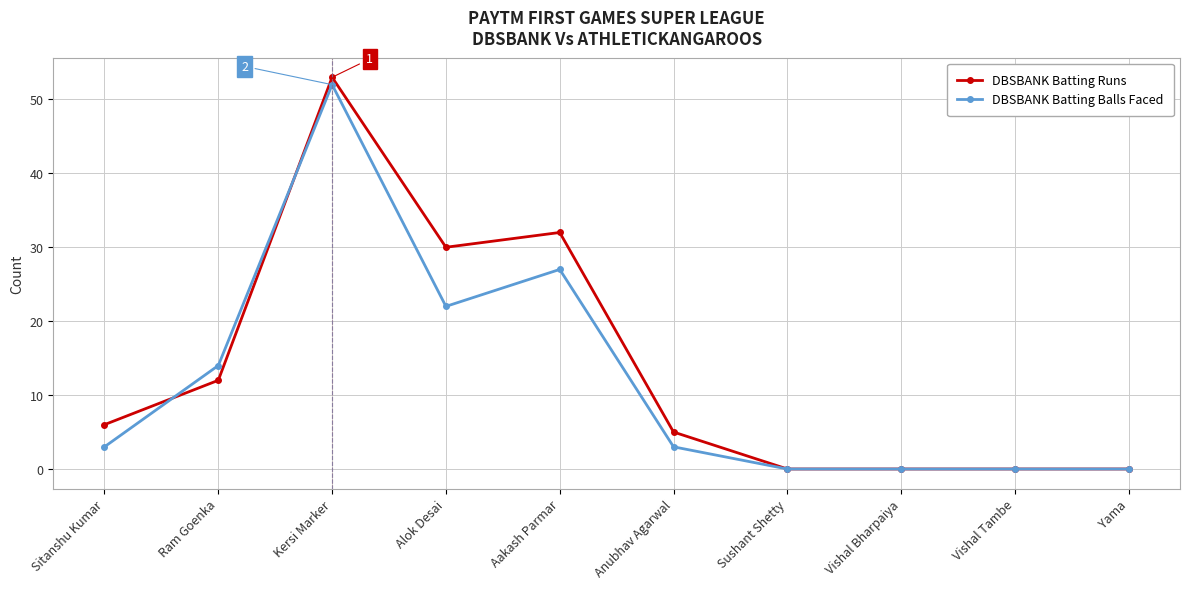

What is the sum of all DBSBANK Batting Runs values?

138